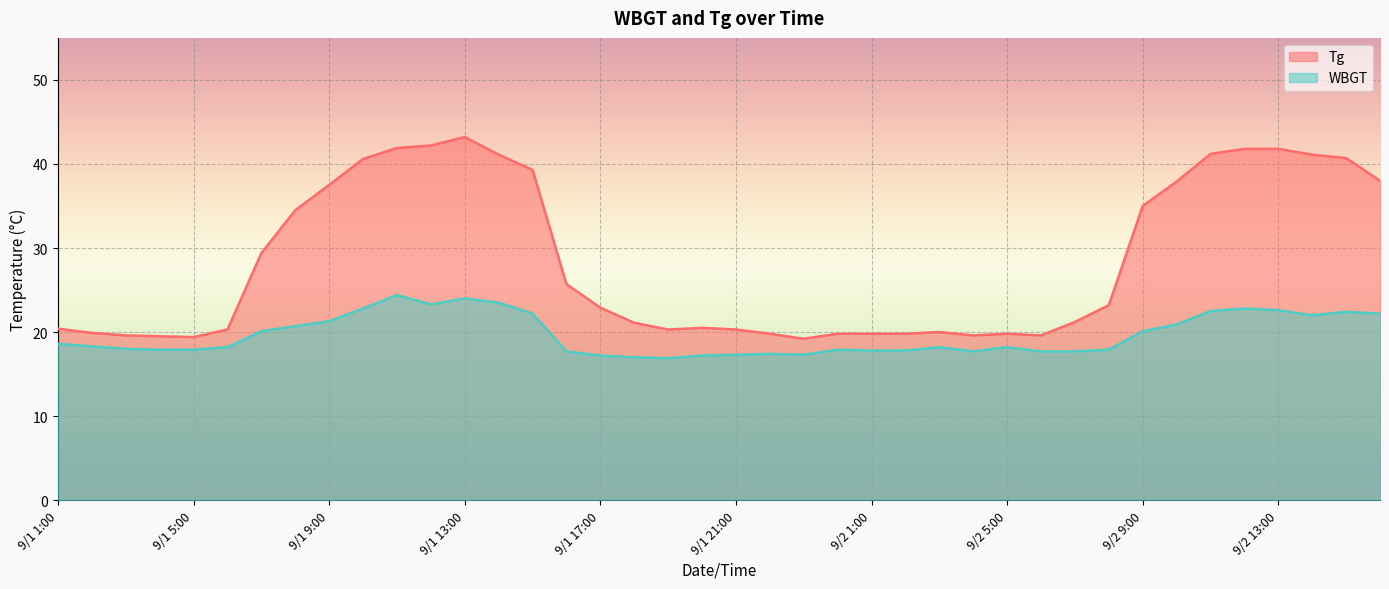

Reading left to right, extract all data points from this chart.

Tg: 20.4	19.9	19.6	19.5	19.4	20.3	29.4	34.5	37.5	40.6	41.9	42.2	43.2	41.1	39.3	25.7	22.9	21.1	20.3	20.5	20.3	19.8	19.2	19.8	19.8	19.8	20.0	19.6	19.8	19.6	21.2	23.2	35.0	37.9	41.2	41.8	41.8	41.1	40.7	38.0
WBGT: 18.6	18.3	18.0	17.9	17.9	18.2	20.1	20.7	21.3	22.8	24.4	23.3	24.0	23.5	22.2	17.7	17.2	17.0	16.9	17.2	17.3	17.4	17.3	17.9	17.8	17.8	18.2	17.7	18.2	17.7	17.7	17.9	20.1	20.9	22.5	22.8	22.6	22.0	22.4	22.2